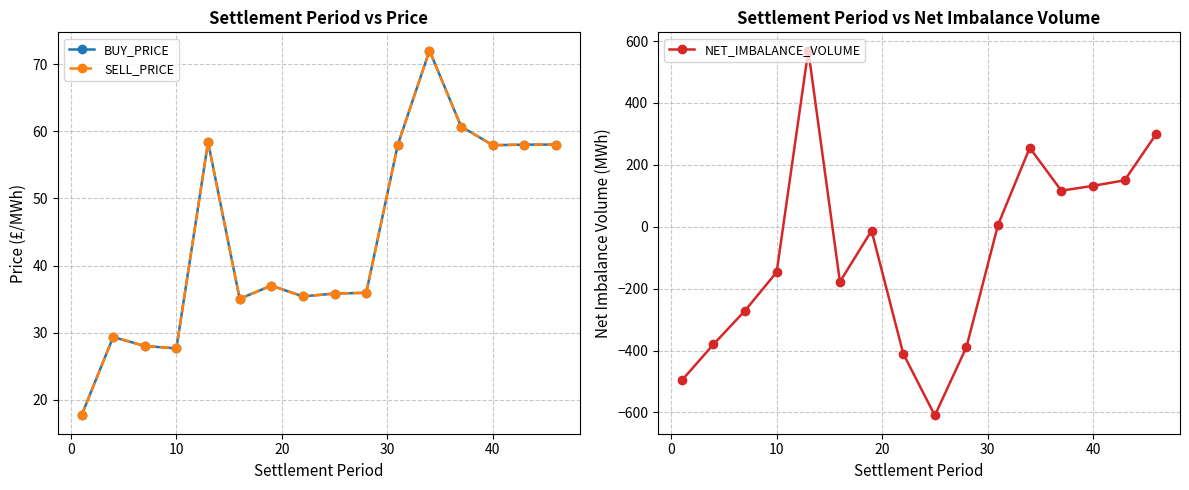

Reading left to right, list all the values displayed in this chart.

BUY_PRICE: 17.7	29.4	28.0	27.7	58.4	35.0	37.0	35.4	35.8	35.9	58.0	72.0	60.7	57.9	58.0	58.0
SELL_PRICE: 17.7	29.4	28.0	27.7	58.4	35.0	37.0	35.4	35.8	35.9	58.0	72.0	60.7	57.9	58.0	58.0
NET_IMBALANCE_VOLUME: -496.5	-380.2	-271.0	-146.7	569.2	-178.0	-12.6	-409.6	-609.8	-388.5	6.7	255.0	116.5	132.2	150.0	300.0